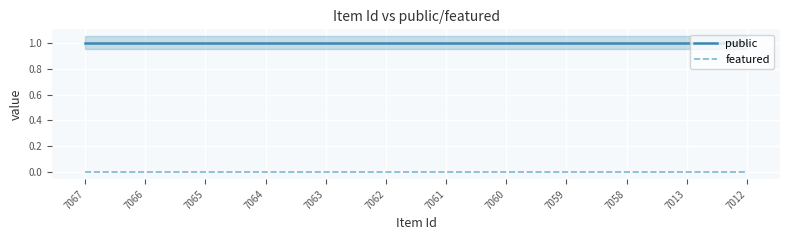

The value of public at 7062 is 0. True or false?

False